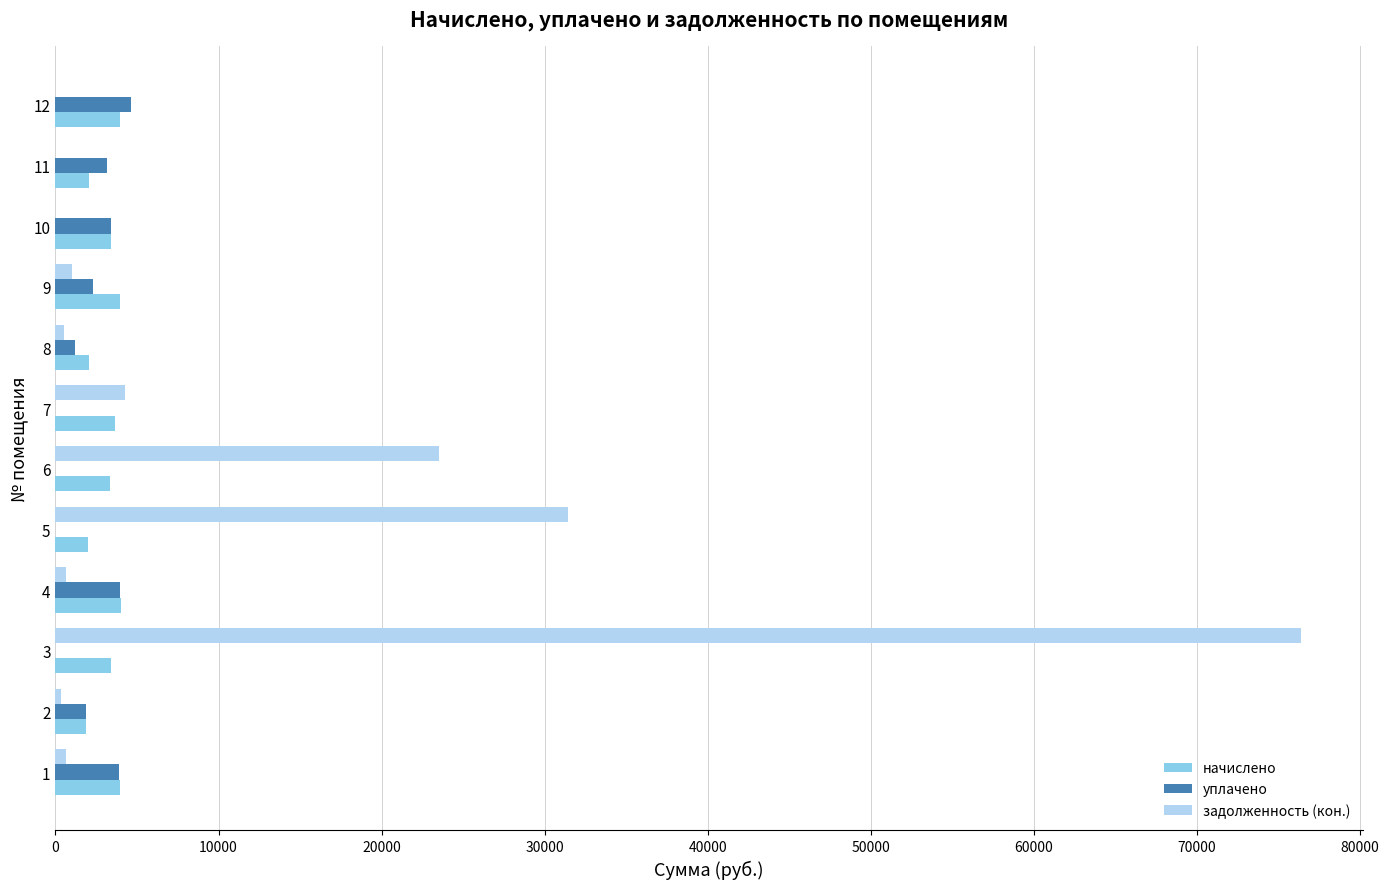

What is the sum of all начислено values?

37774.1